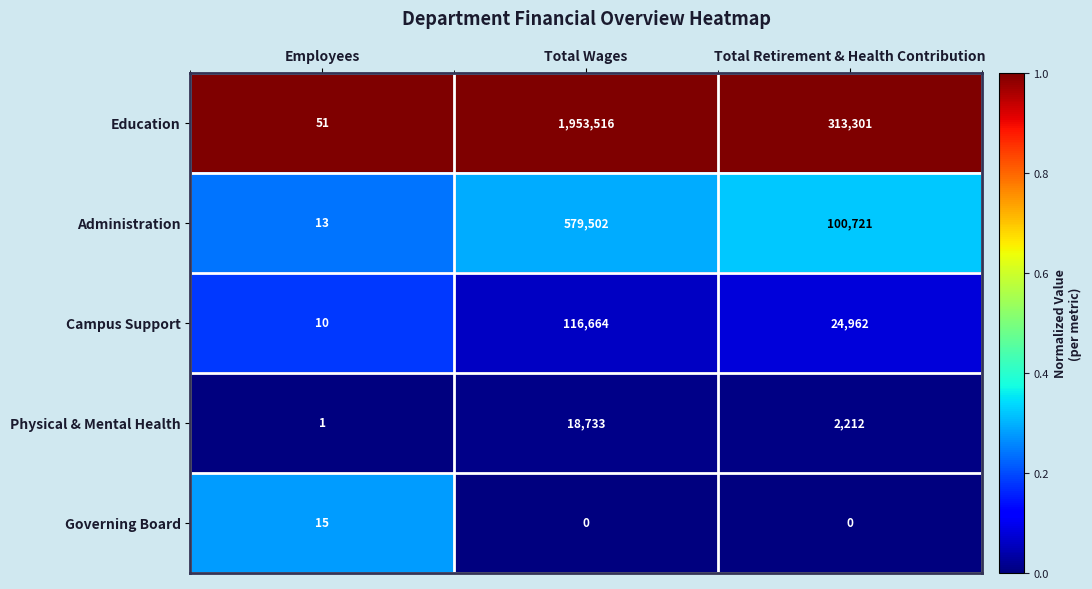

Reading left to right, transcribe all the data shown in this chart.

Education: 51	1953516	313301
Administration: 13	579502	100721
Campus Support: 10	116664	24962
Physical & Mental Health: 1	18733	2212
Governing Board: 15	0	0